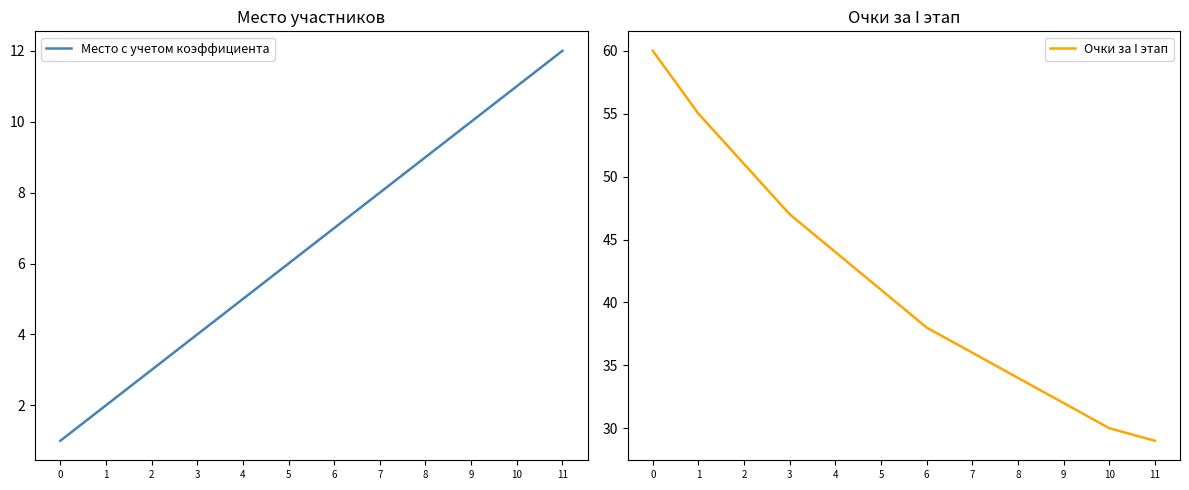

What is the difference between the maximum and minimum values in the Очки за I этап series?

31